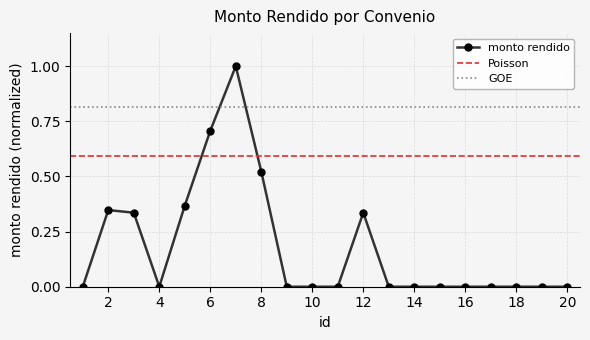

Does the chart display data point markers on the line(s)?

Yes